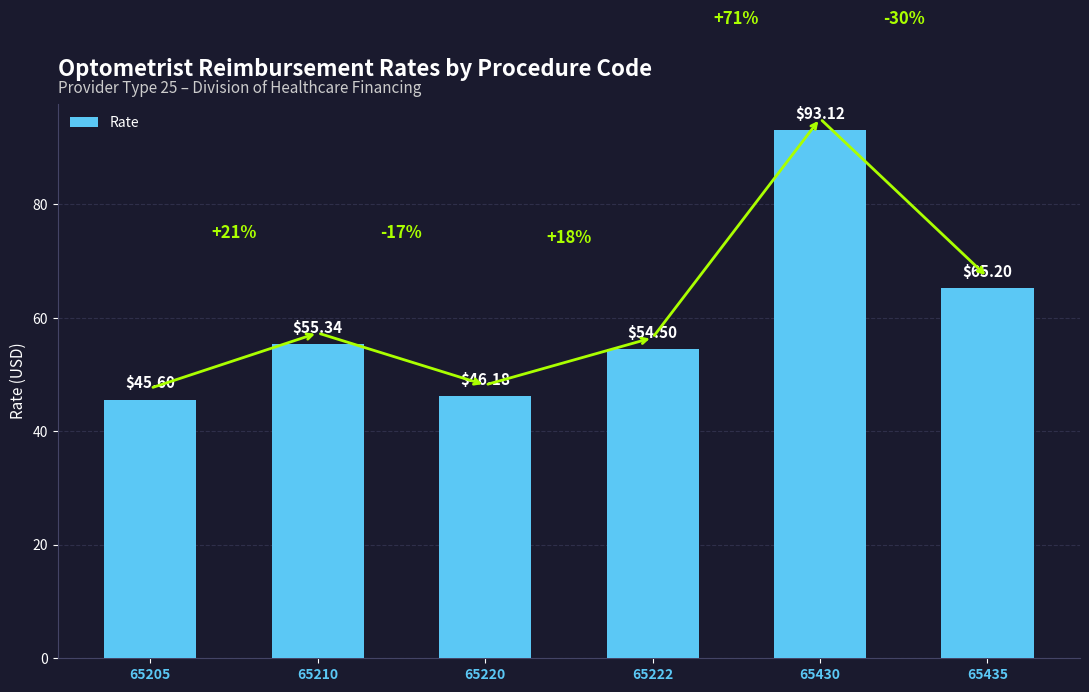

What is the value of the 6th bar from the left?

65.2